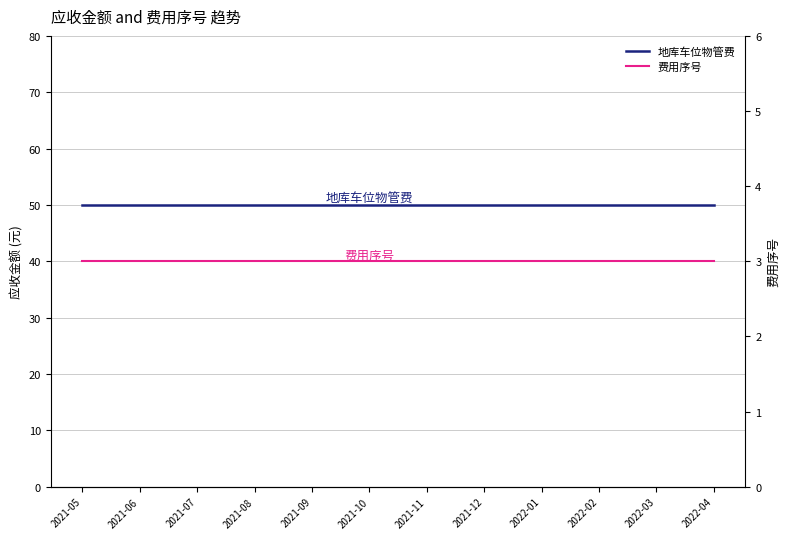

True or false: 费用序号 has more than 0 points higher than both neighbors.

False